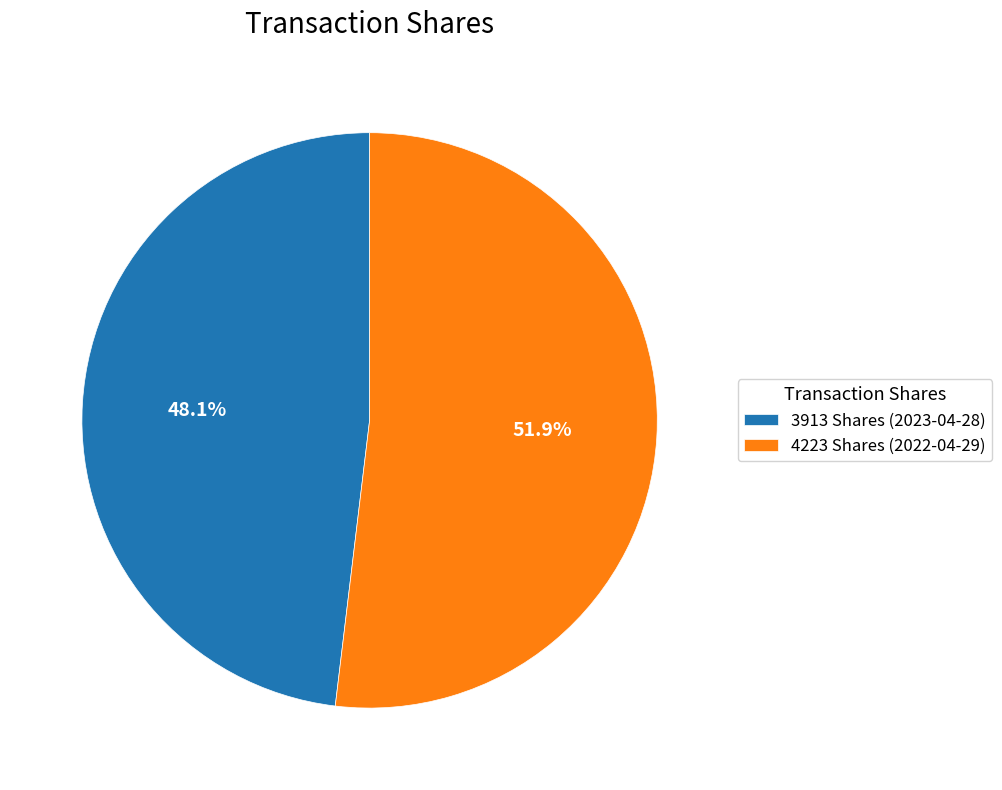

Count the number of slices in the pie.

2